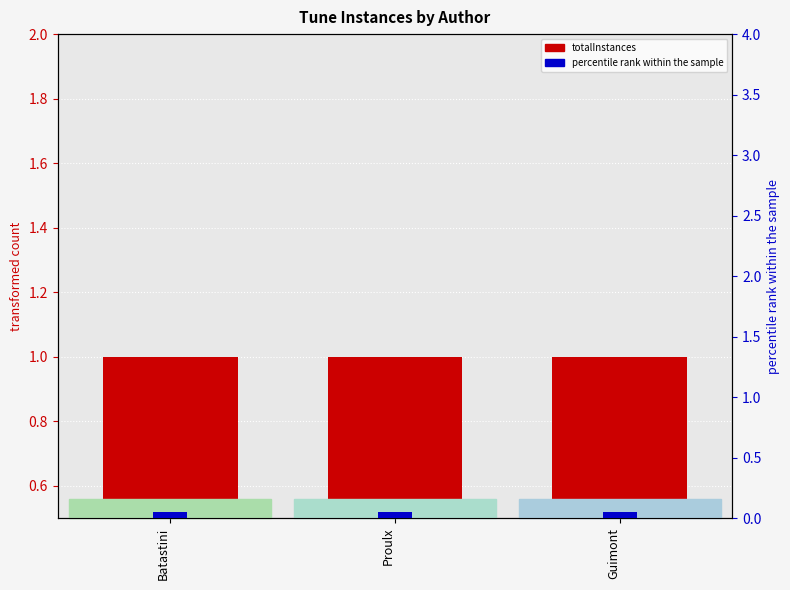

Which series has the widest spread of values?

totalInstances